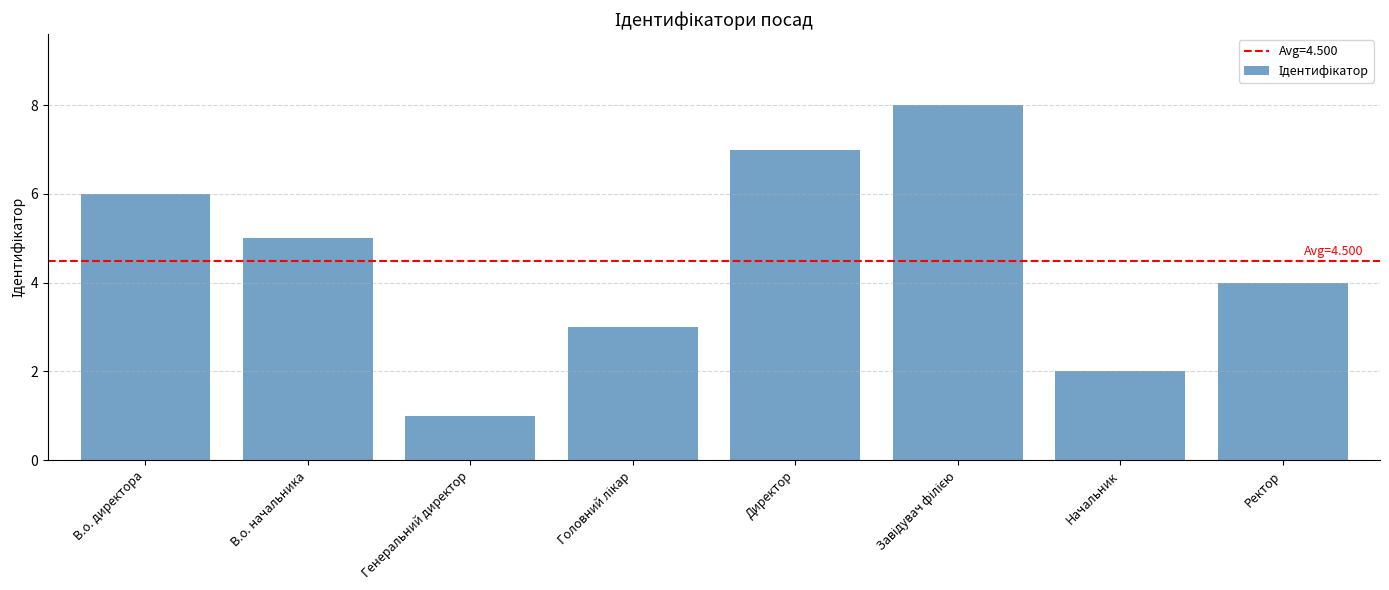

What is the change in value from Директор to Ректор?

-3